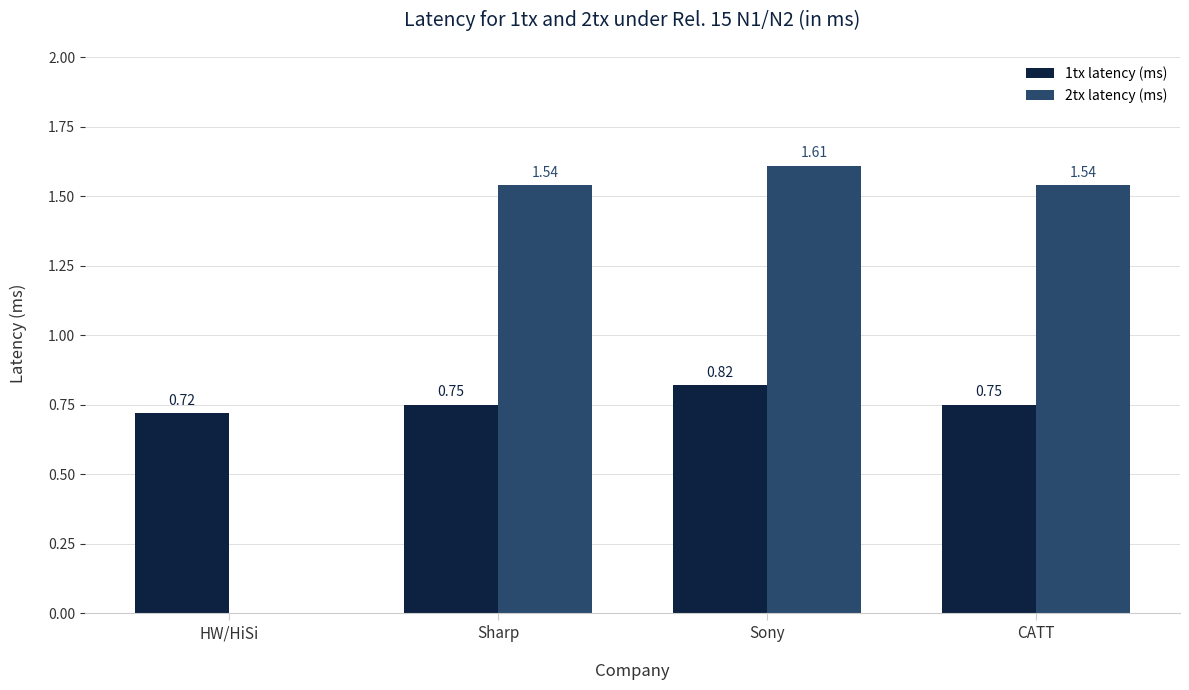

Is the value of 2tx latency (ms) at Sony greater than the value of 1tx latency (ms) at Sony?

Yes